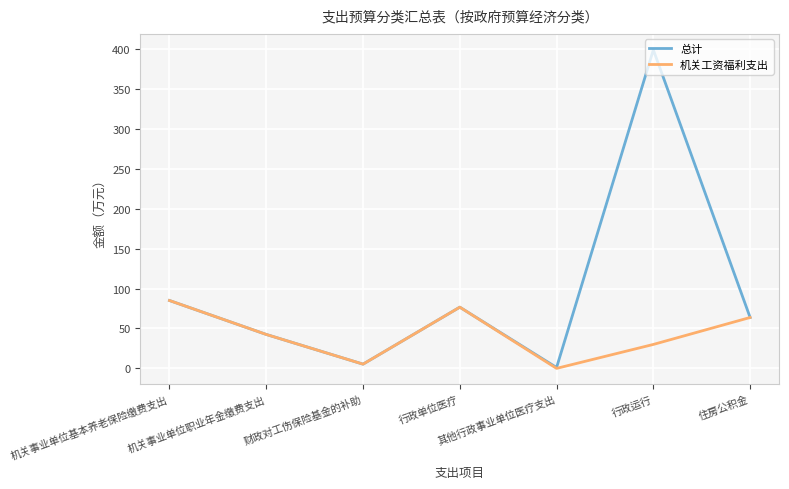

Rank the series by their average value, from highest to lowest.

总计, 机关工资福利支出